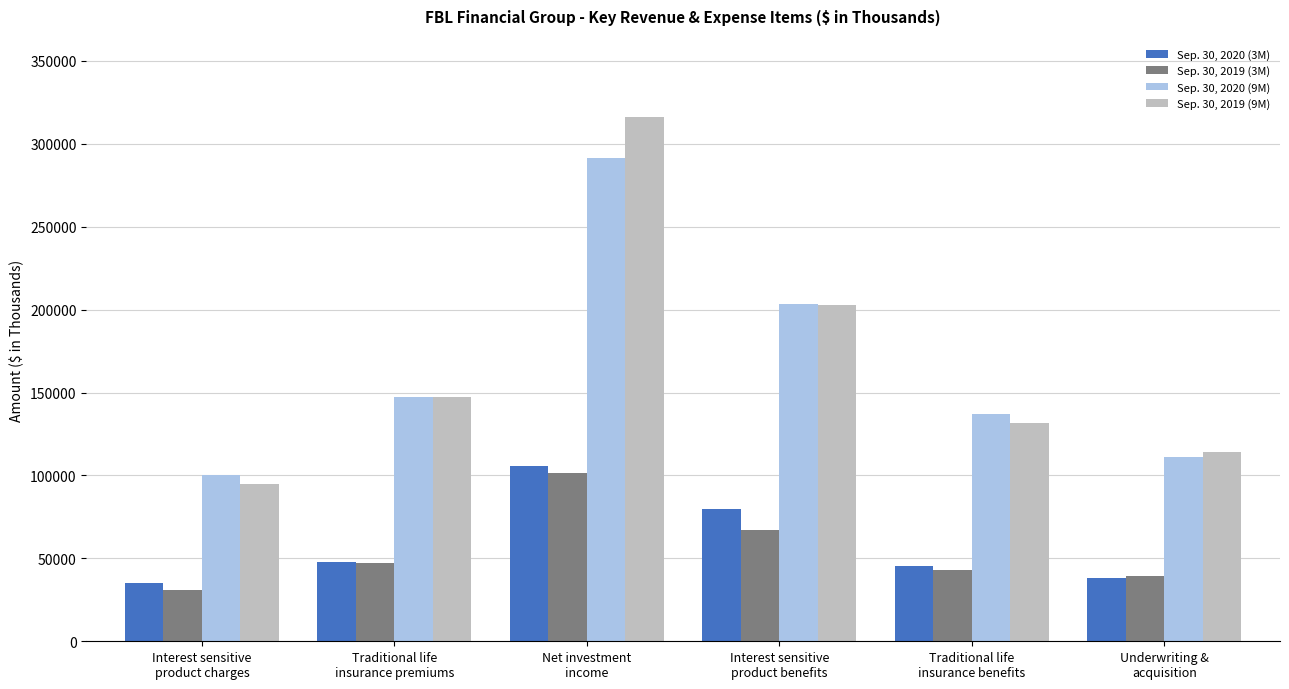

How many data points does each series have?

6